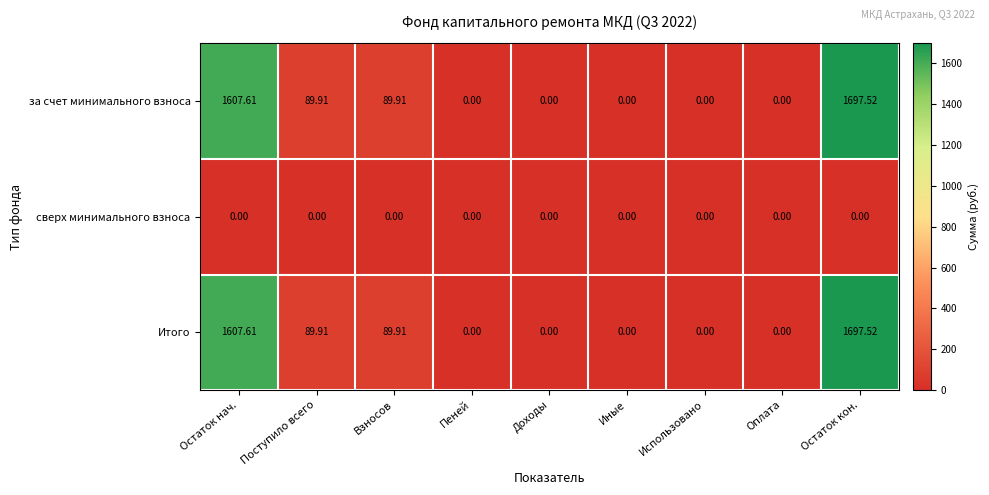

Is the value of Итого at Доходы greater than the value of за счет минимального взноса at Остаток нач.?

No